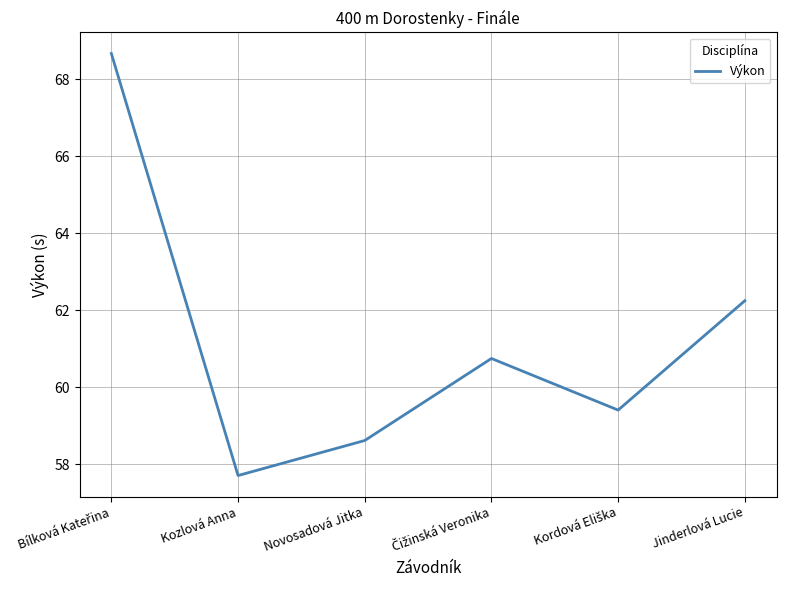

Between Jinderlová Lucie and Novosadová Jitka, which is larger?

Jinderlová Lucie